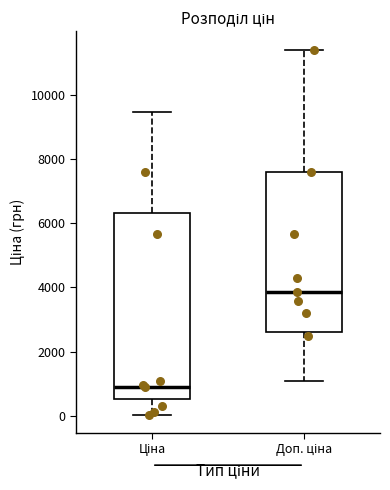

Reading left to right, read every box against the y-axis: the position of its median line, the range the box covers, and the ends of its whiskers. The values are not printed on the chart, so give them approximately, as read against the axis.

Ціна: median 800, box 600 to 6400, whiskers 0 to 9400
Доп. ціна: median 3800, box 2600 to 7600, whiskers 1000 to 11400